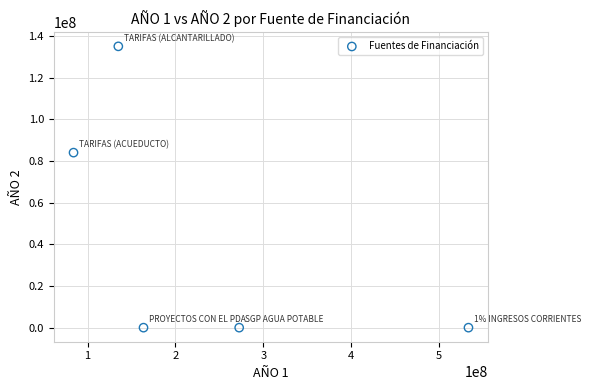

What Y value in the scatter plot is closest to 67500000?

83999998